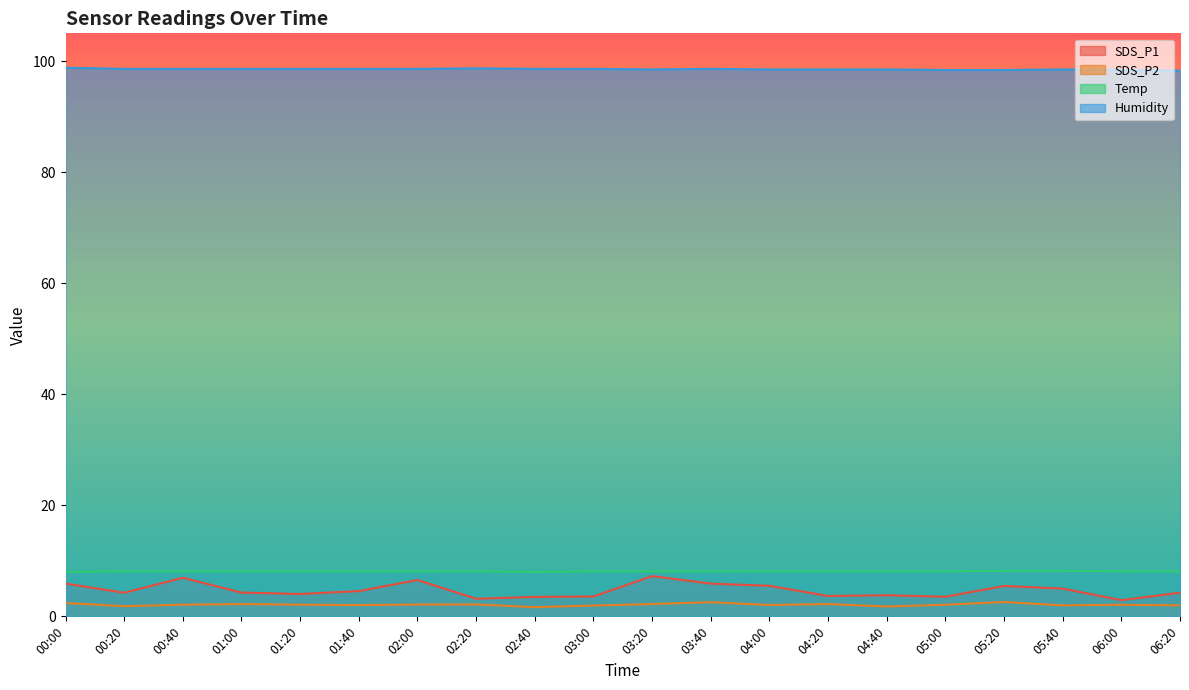

True or false: SDS_P2 has more than 2 interior local peaks.

True